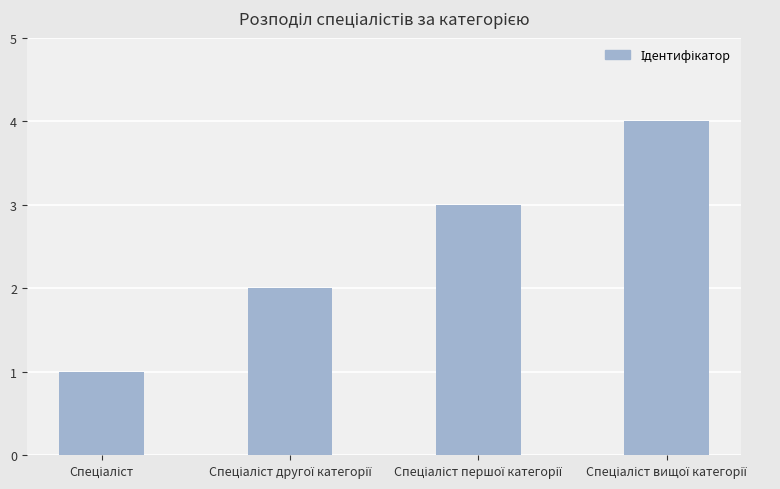

What is the sum of all values?

10